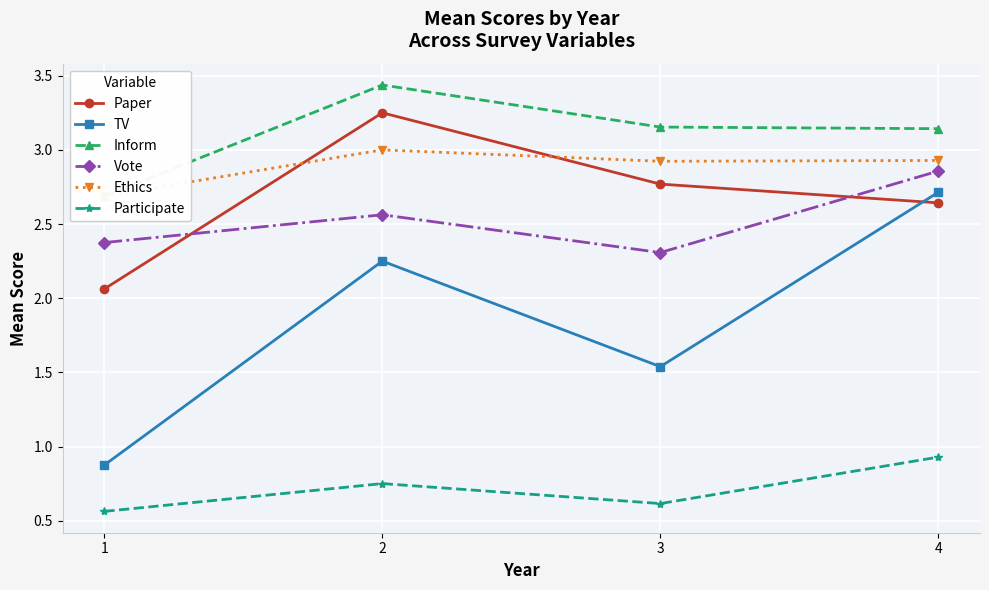

What are all the series names shown in the legend?

Paper, TV, Inform, Vote, Ethics, Participate